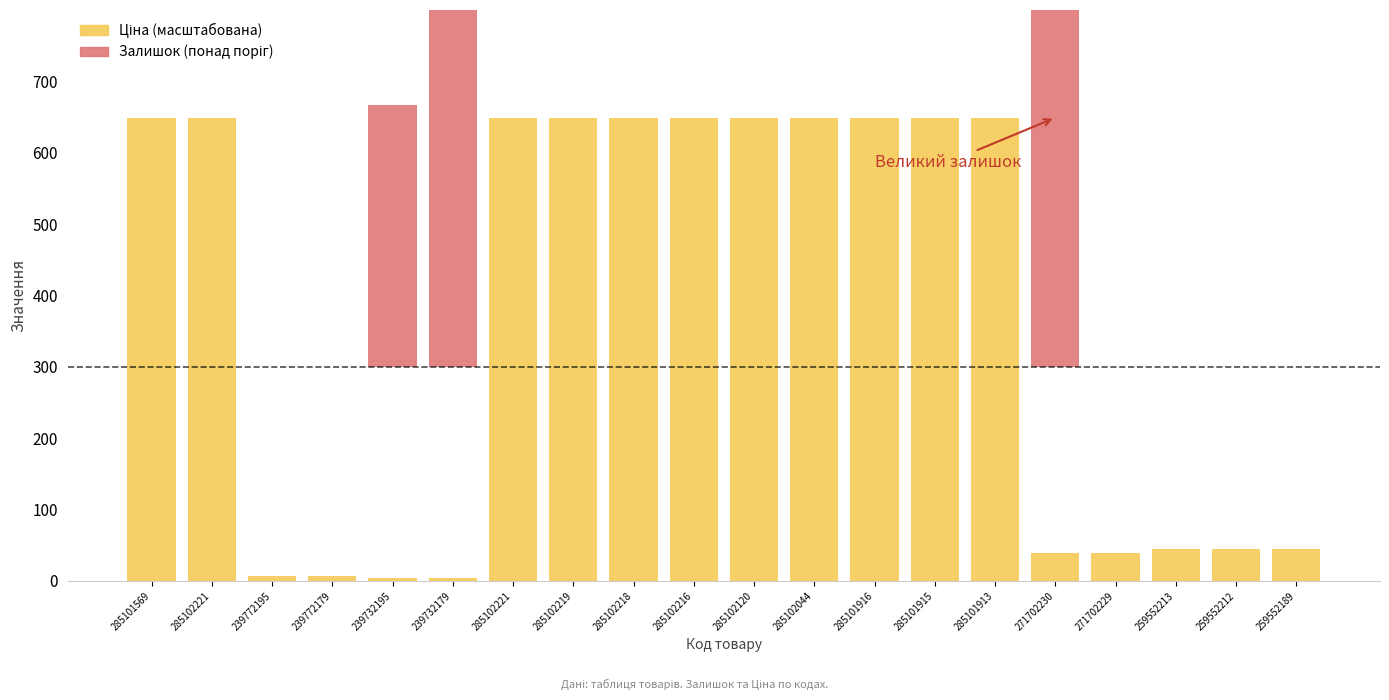

What is the label of the 9th bar from the right?

285102044